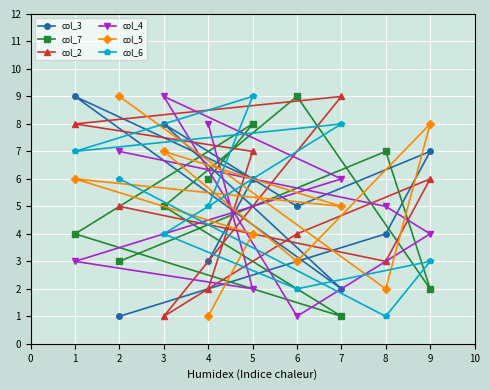

In col_2, how many points are higher than both neighbors (excluding endpoints)?

2